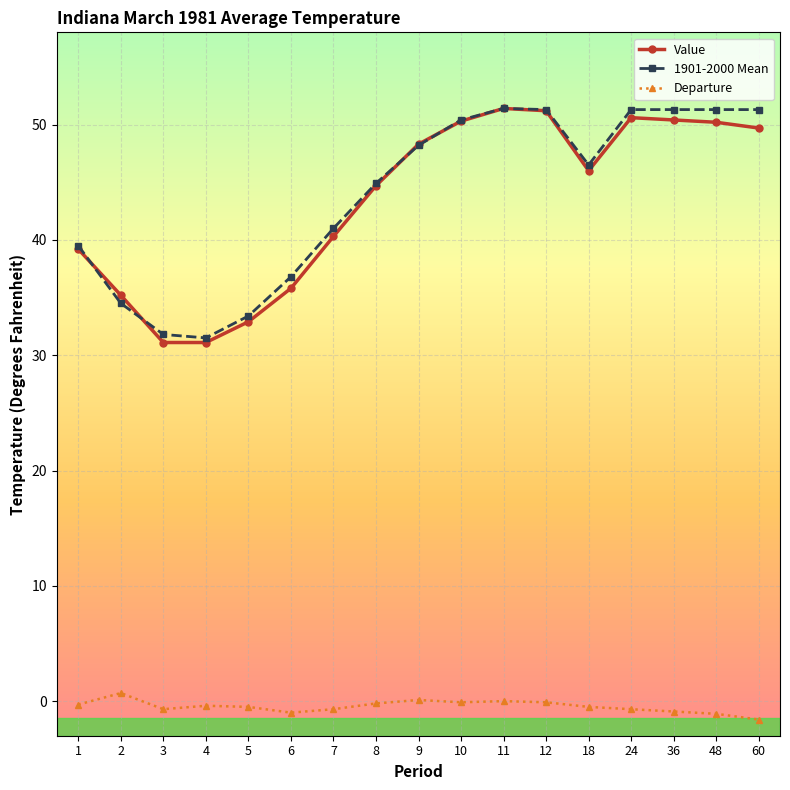

What is the smallest value displayed?

-1.6